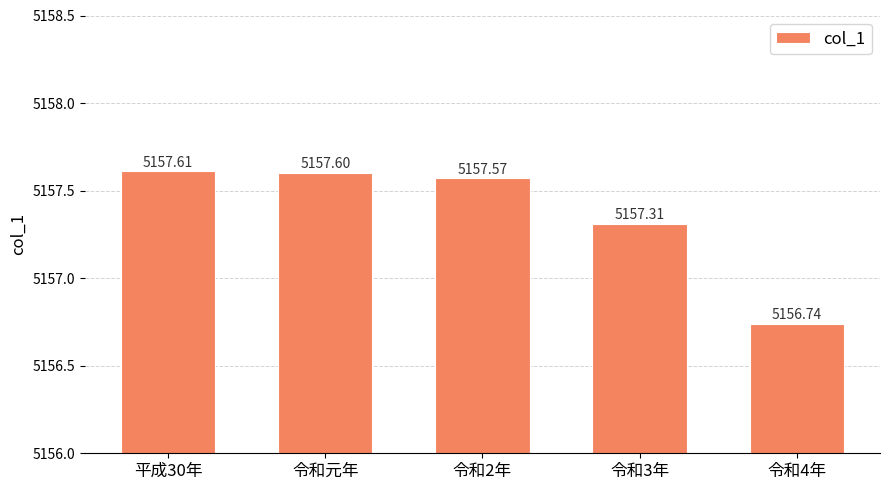

Where does the data first go above 5157?

平成30年